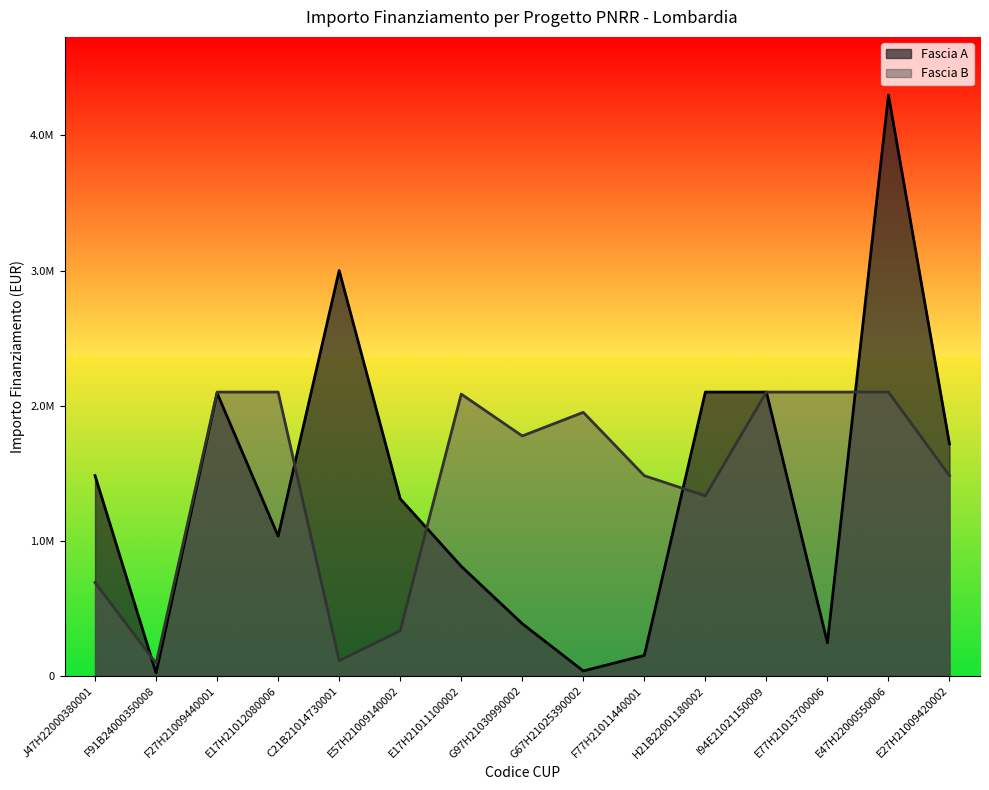

How many lines are shown in the chart?

2